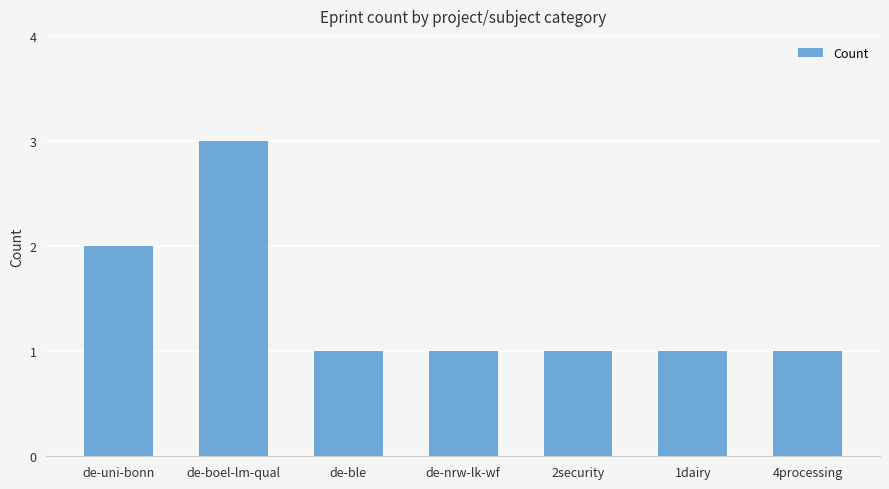

What is the value of the 6th bar from the left?

1